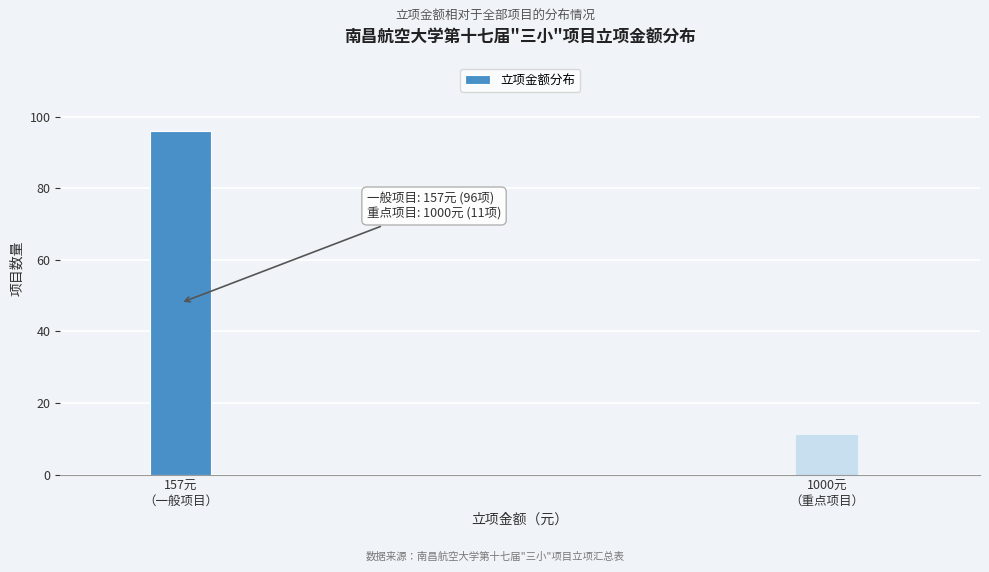

Reading right to left, extract all data points from this chart.

11	96